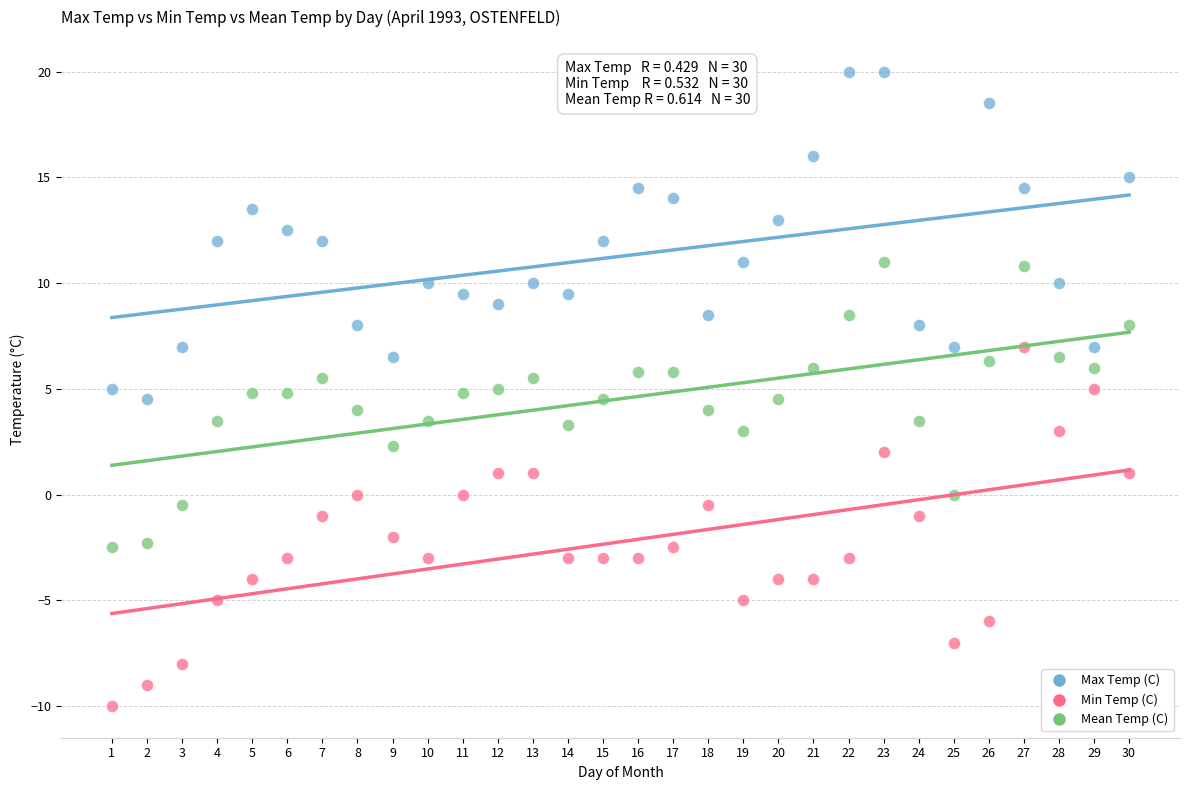

Which series contains the highest Y value?

Max Temp (C)